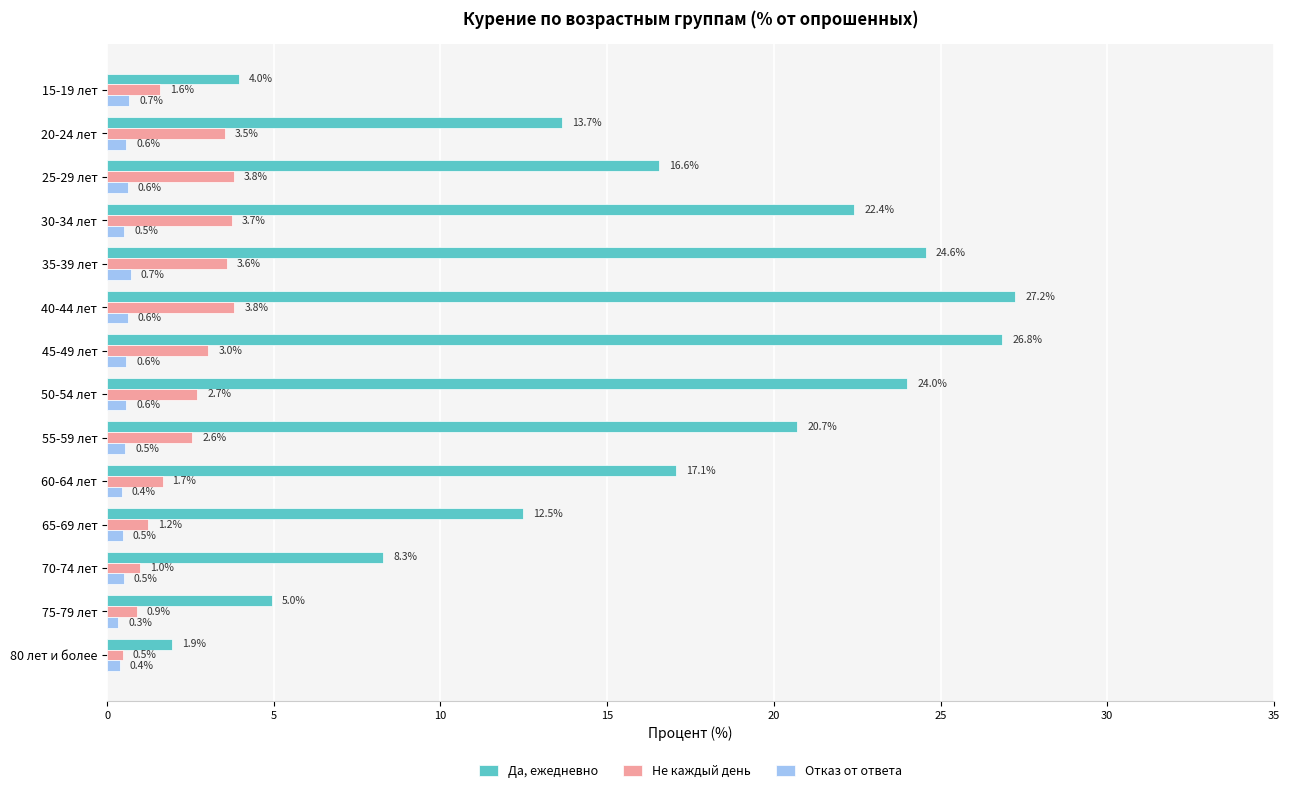

At which label does Отказ от ответа reach its minimum?

75-79 лет